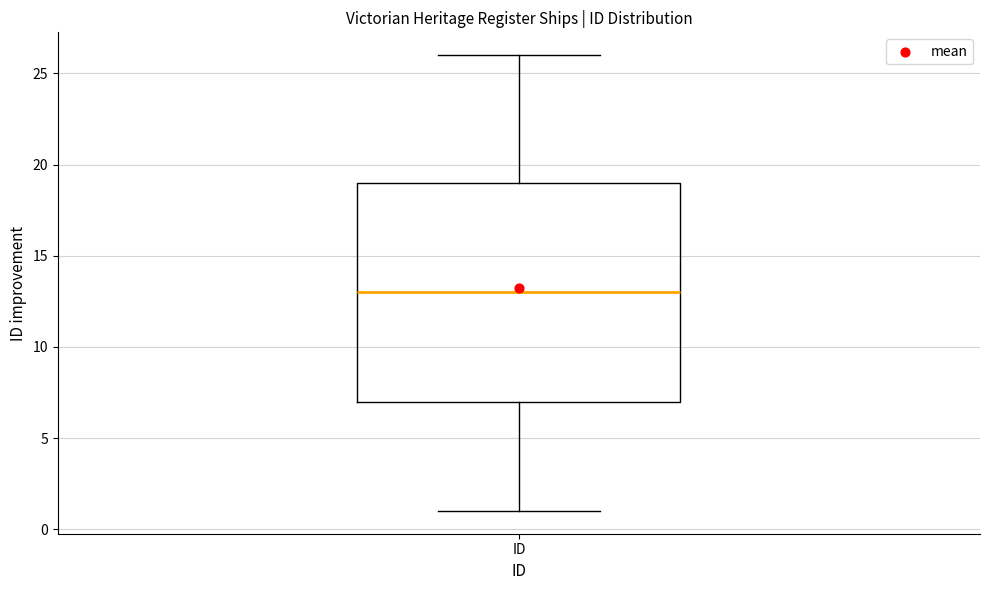

Where is the upper edge of the box for ID on the y-axis? The values are not printed on the chart, so give them approximately, as read against the axis.

19